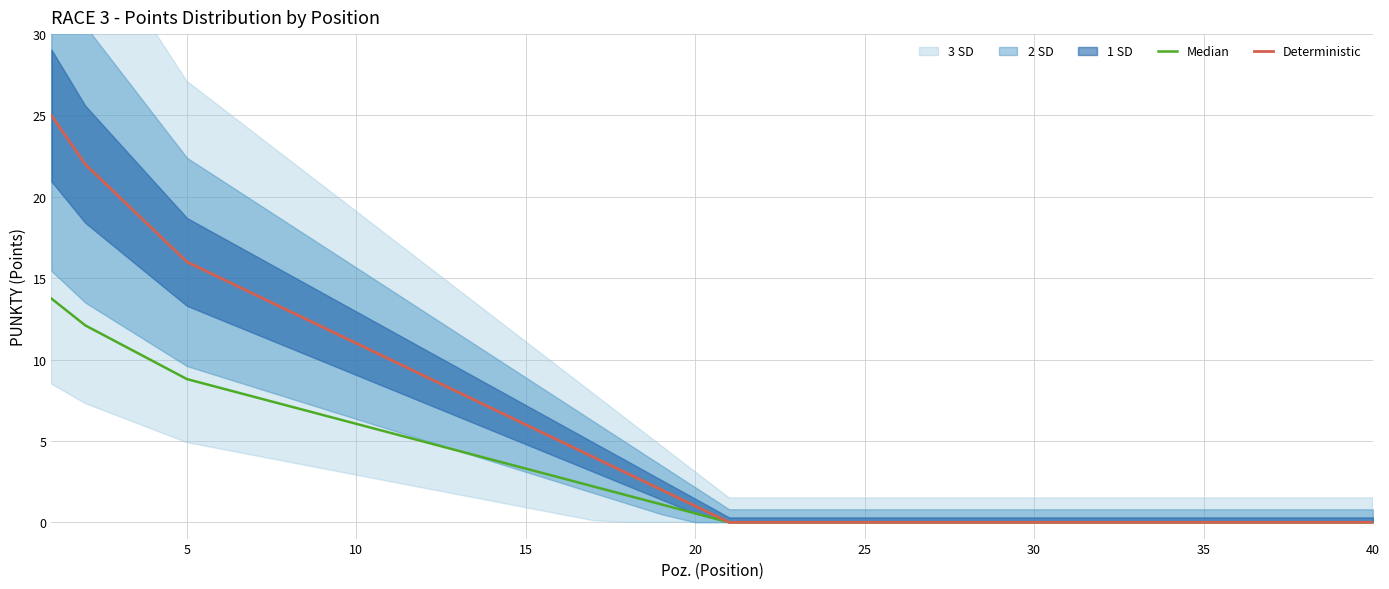

The Deterministic series shows 0.0 at 30. True or false?

True